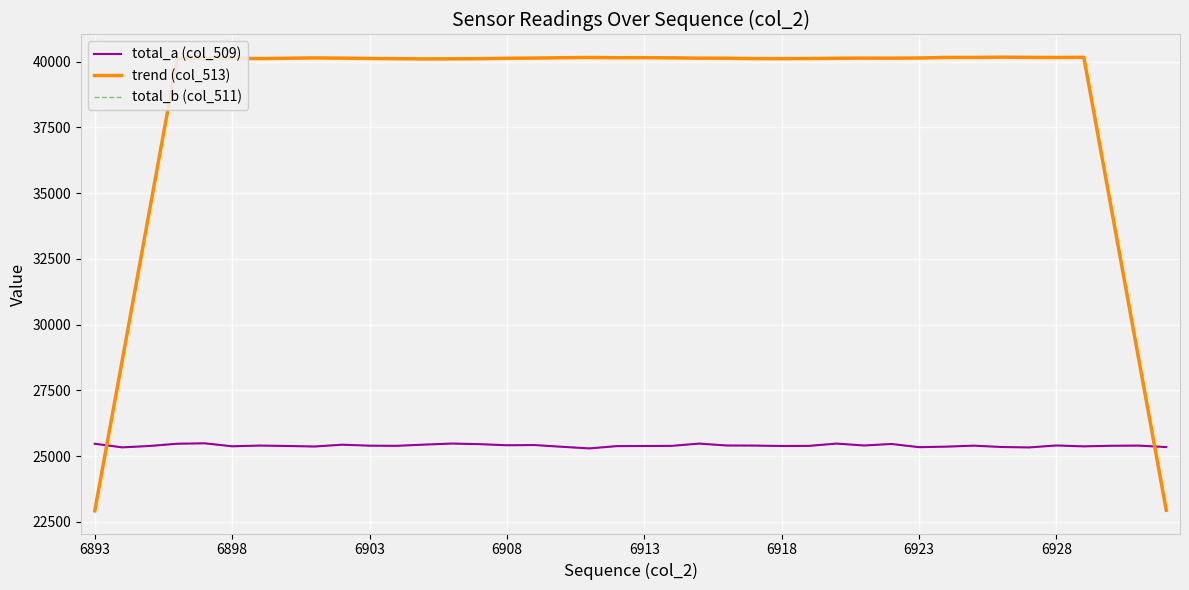

Which series has the largest range (max minus min)?

trend (col_513)